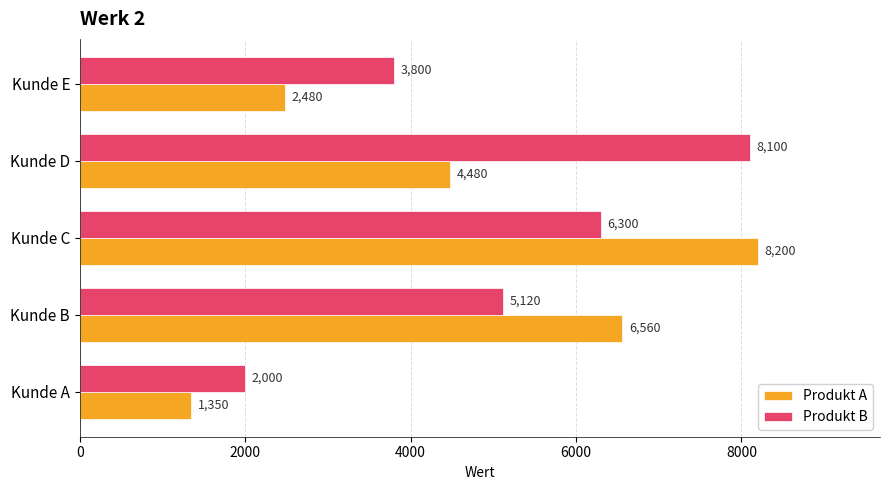

Where is Produkt B nearest to the value 5050?

Kunde B